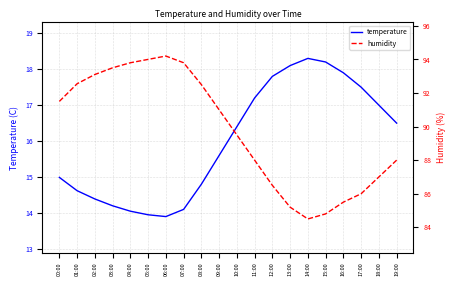

List the series in order of their peak value, lowest first.

temperature, humidity